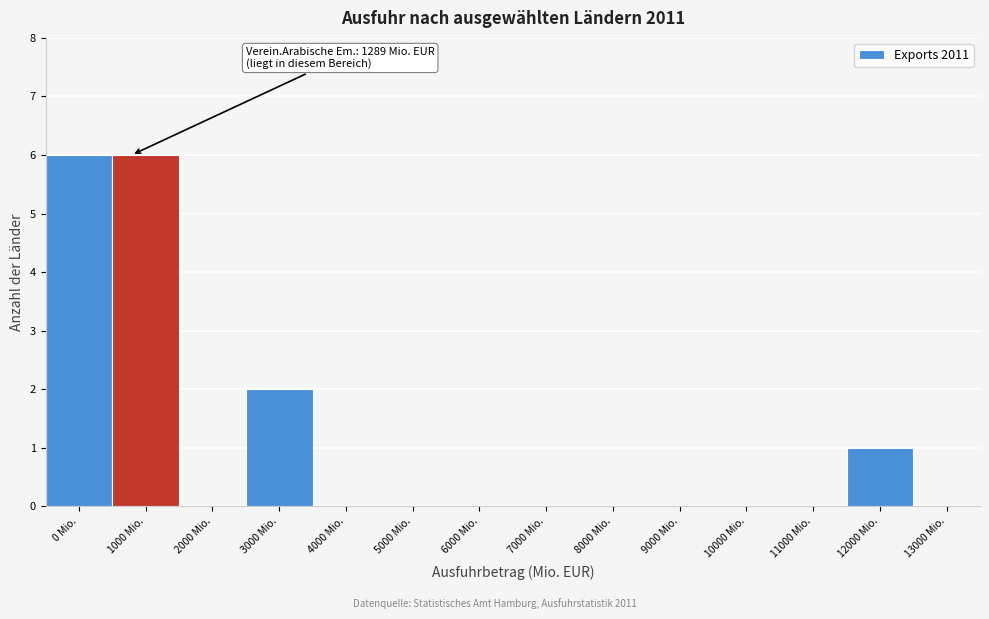

Reading left to right, extract all data points from this chart.

0 Mio.=6	1000 Mio.=6	2000 Mio.=0	3000 Mio.=2	4000 Mio.=0	5000 Mio.=0	6000 Mio.=0	7000 Mio.=0	8000 Mio.=0	9000 Mio.=0	10000 Mio.=0	11000 Mio.=0	12000 Mio.=1	13000 Mio.=0